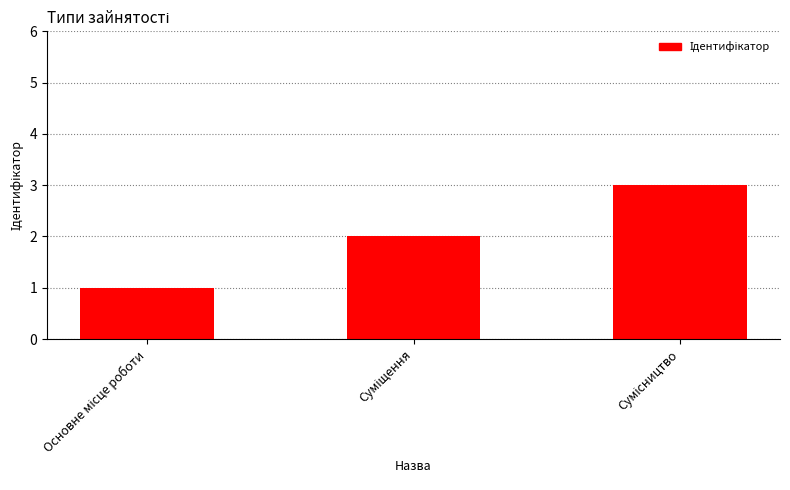

What is the sum of all values?

6